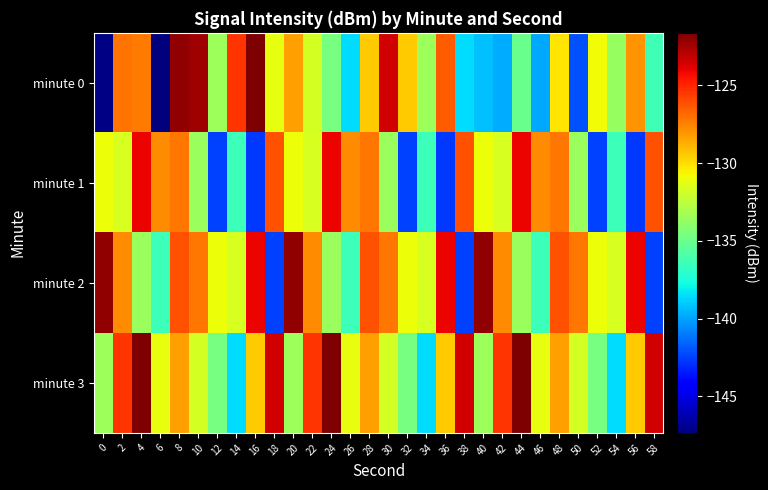

Which series has the largest total across all categories?

minute 3